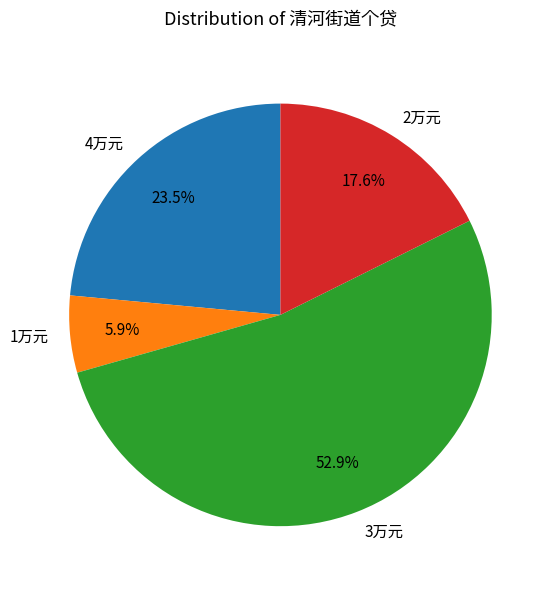

Which has a higher value, 1万元 or 3万元?

3万元